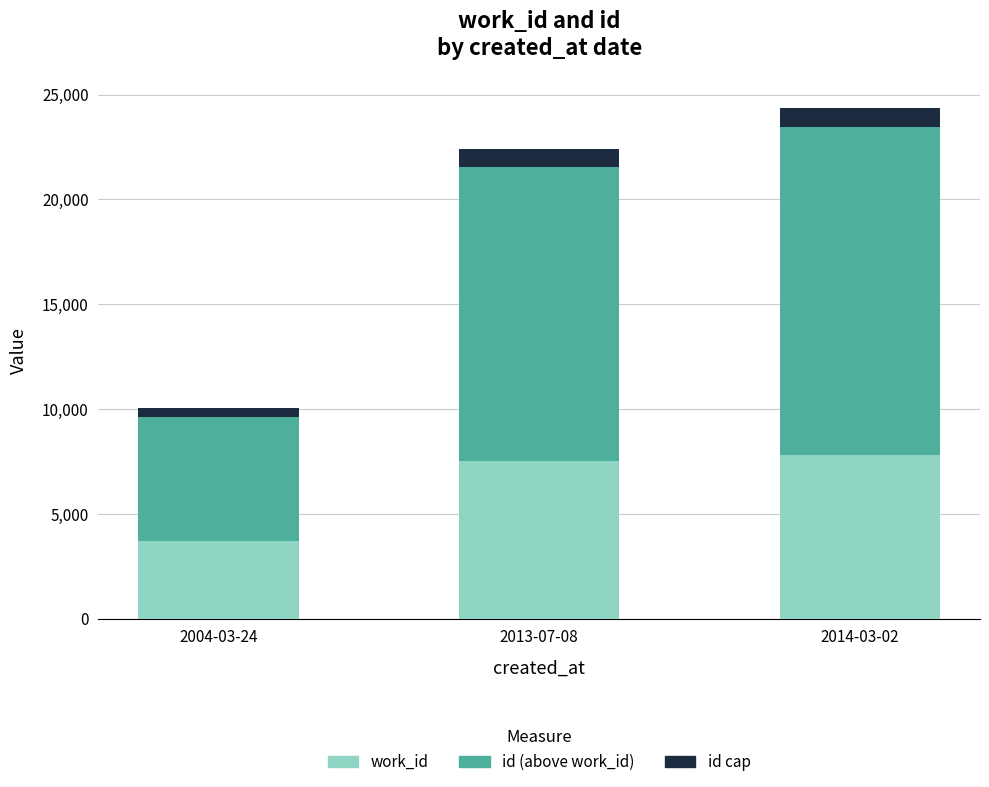

At which category is the sum across all series the highest?

2014-03-02